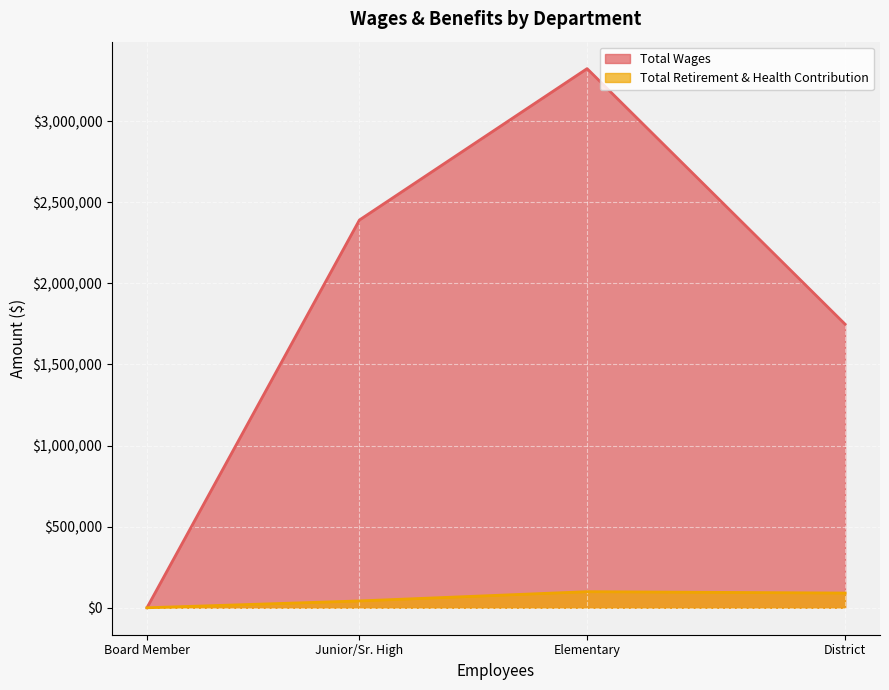

True or false: Total Wages has a value of 1102141 at Junior/Sr. High.

False